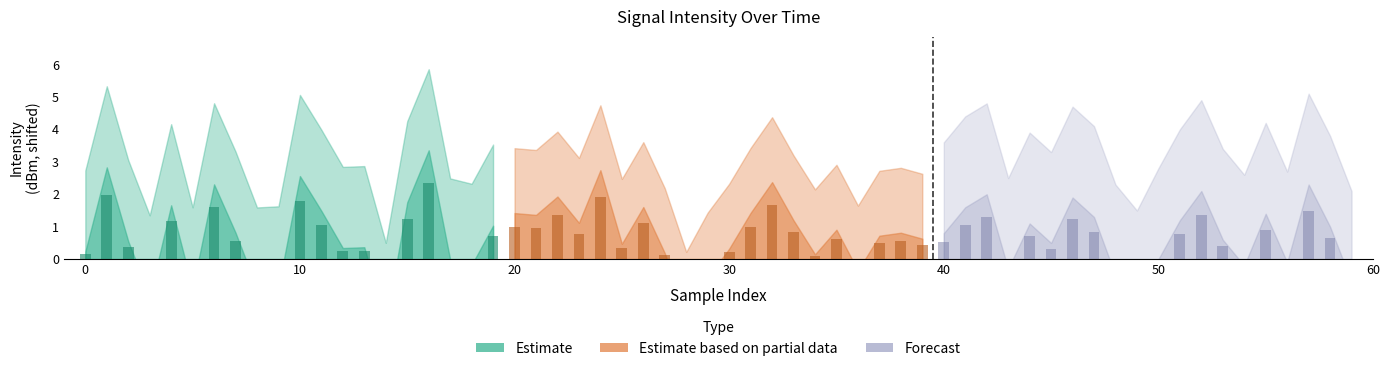

Which series has the largest total across all categories?

Estimate based on partial data